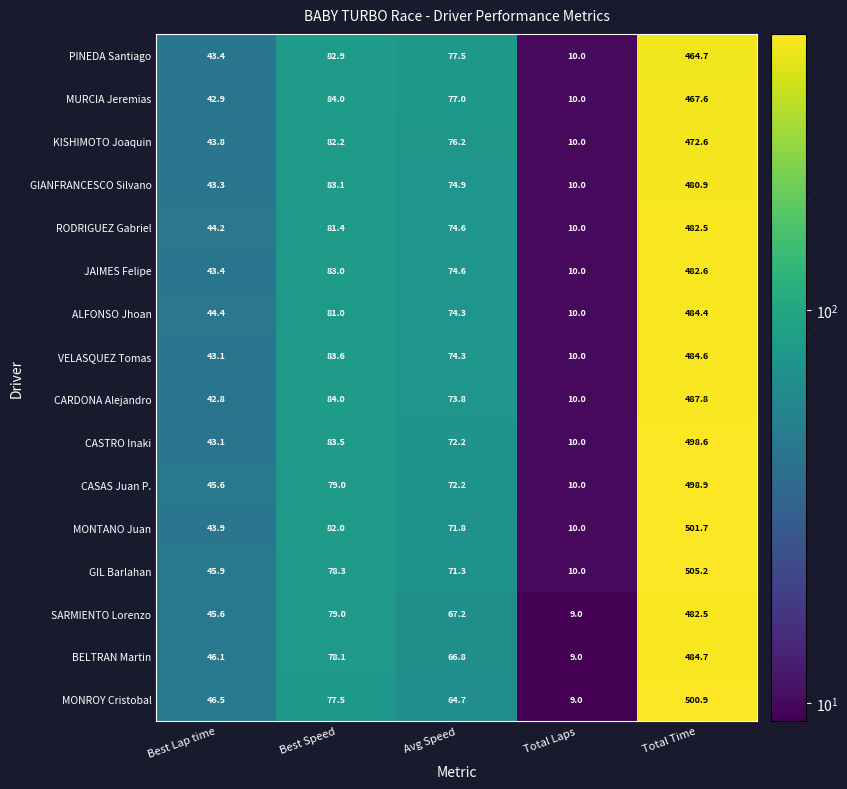

True or false: MONROY Cristobal has a value of 319.8 at Total Time.

False